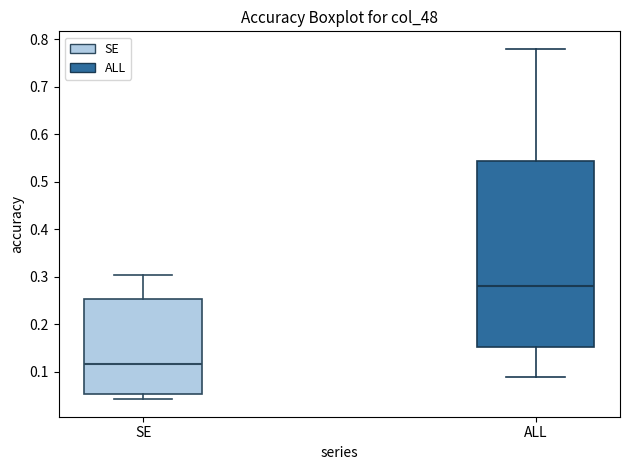

Where is the upper edge of the box for SE on the y-axis? The values are not printed on the chart, so give them approximately, as read against the axis.

0.25